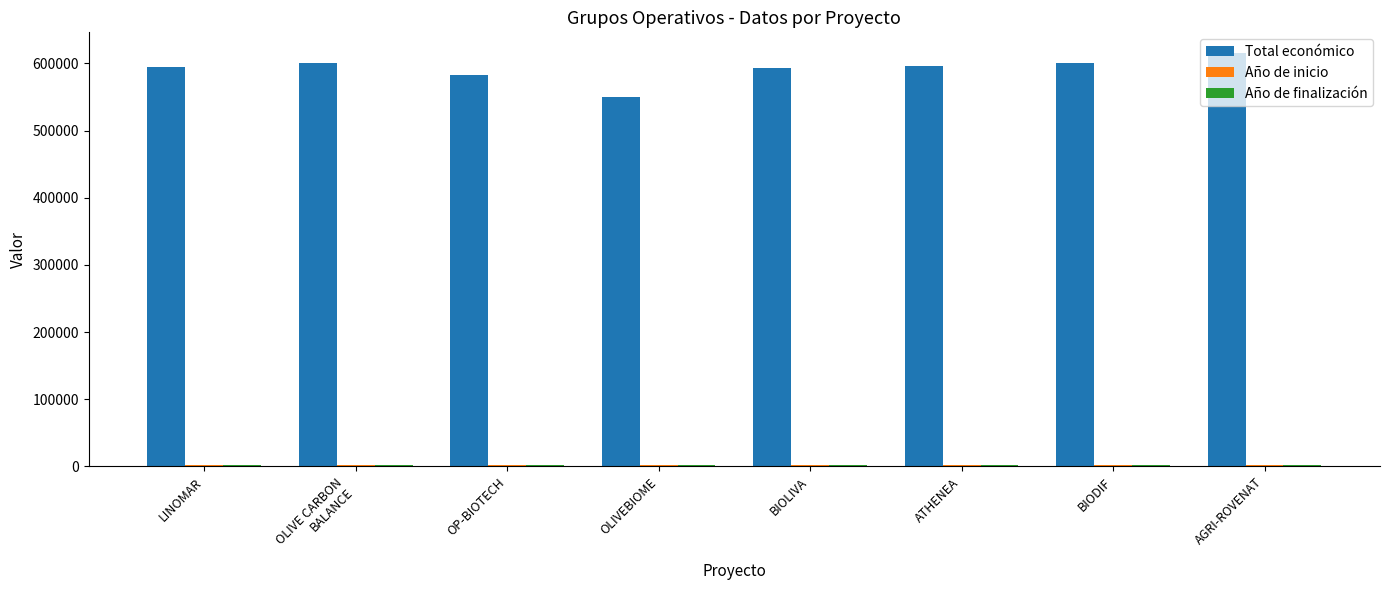

What is the minimum value shown in the chart?

2024